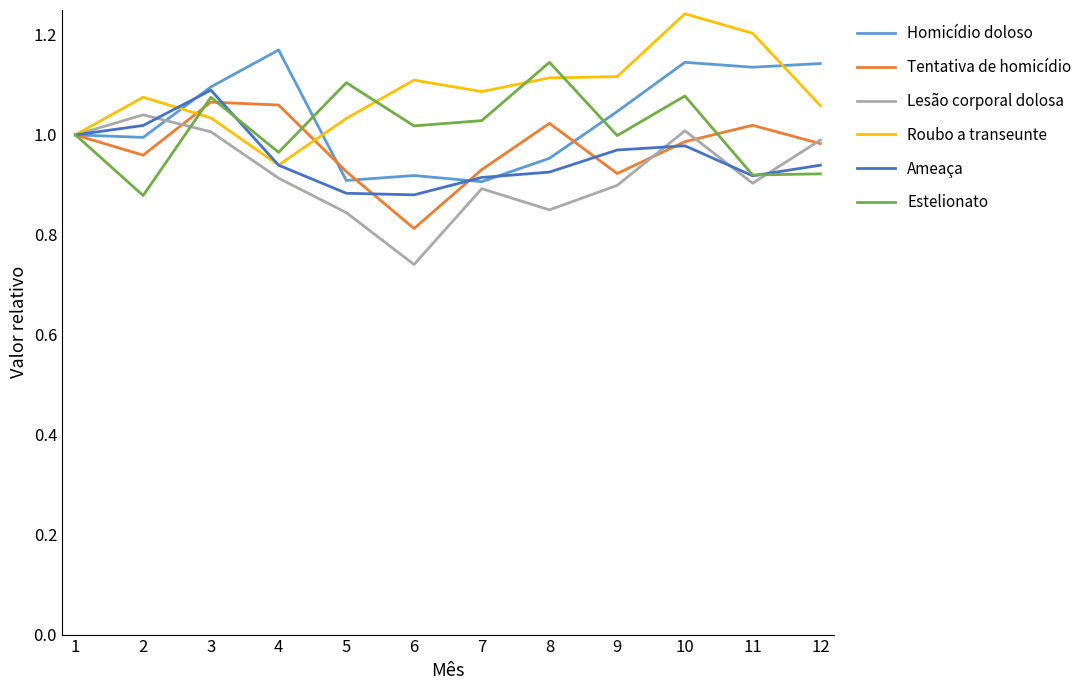

Count the Roubo a transeunte values in the range 1 to 2.

11